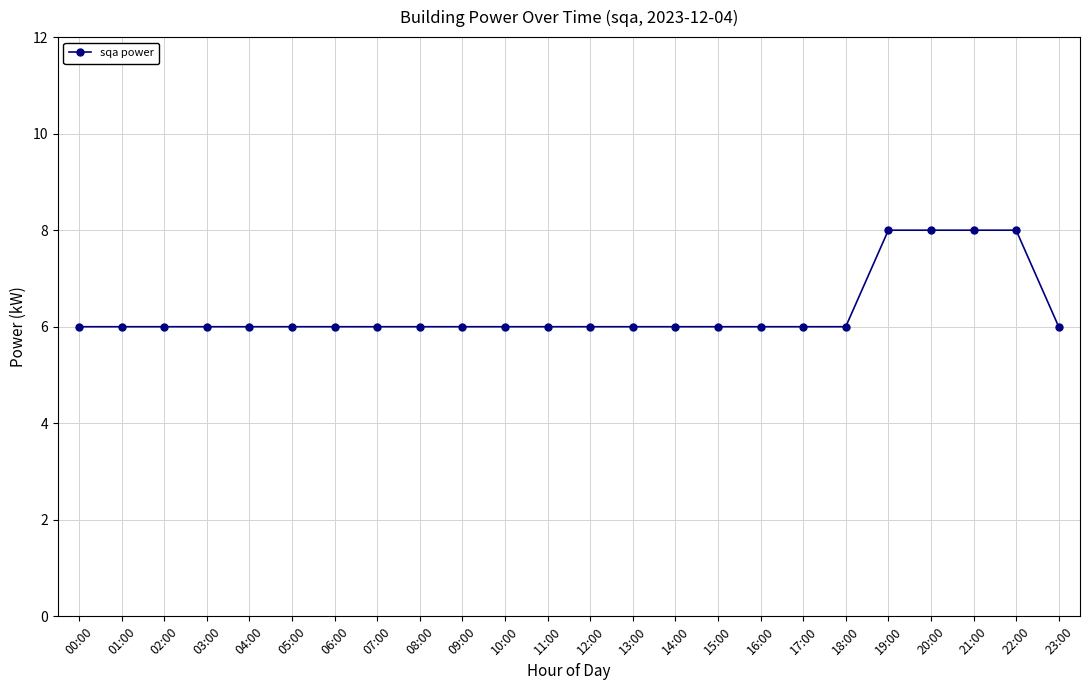

Is it true that the value at 10:00 is 8?

False